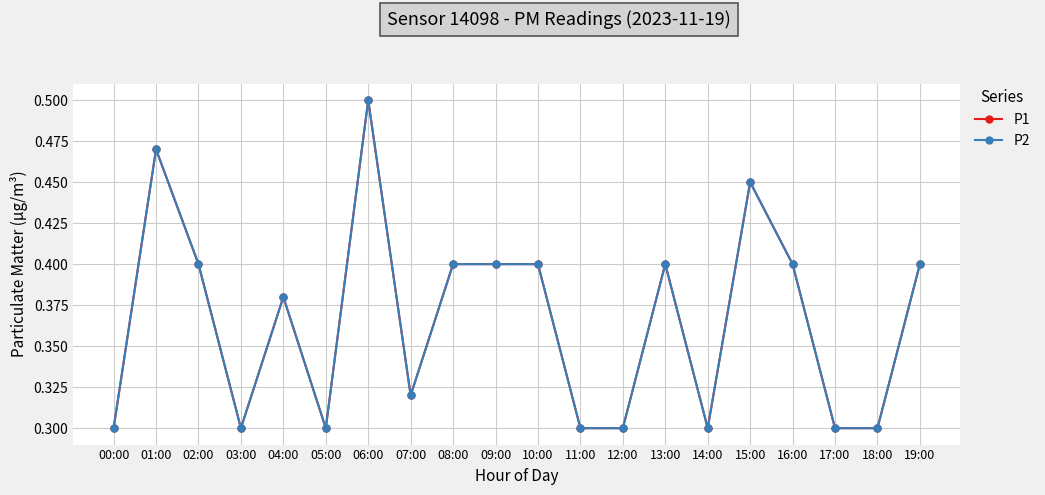

Does the chart have visible grid lines?

Yes